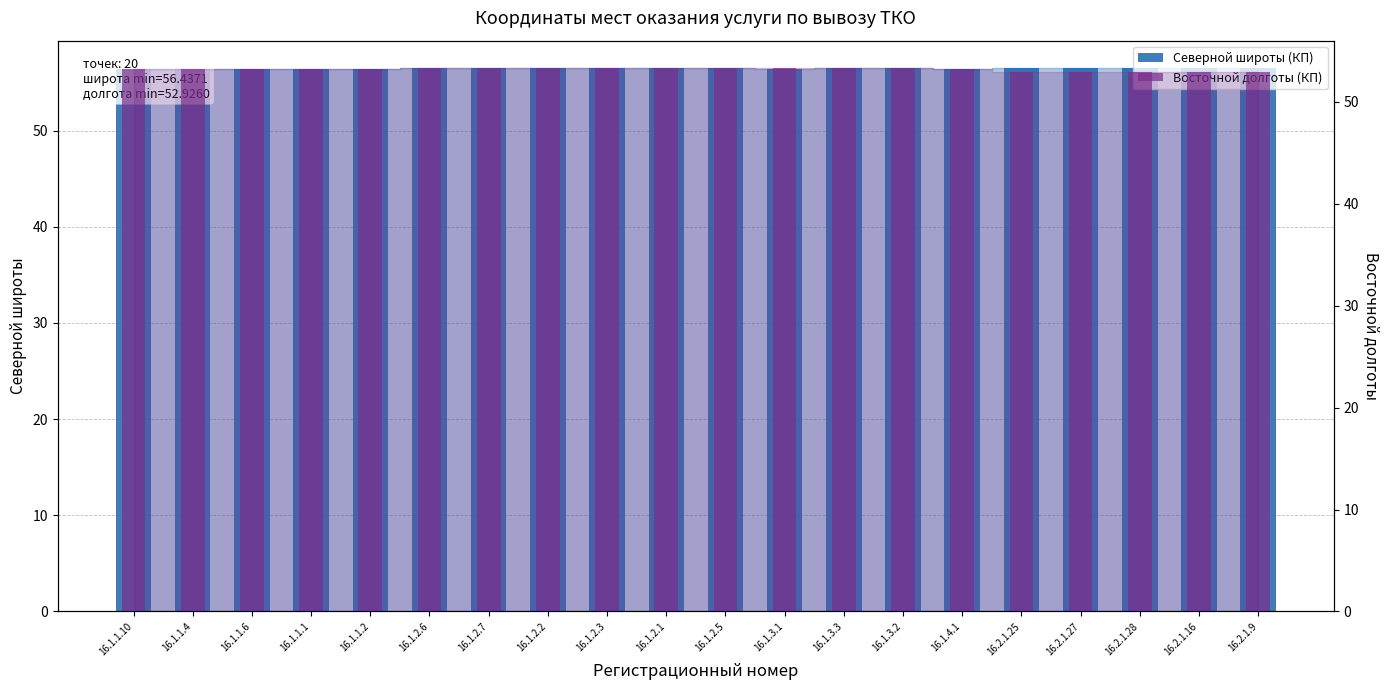

Which series has the largest range (max minus min)?

Восточной долготы (КП)